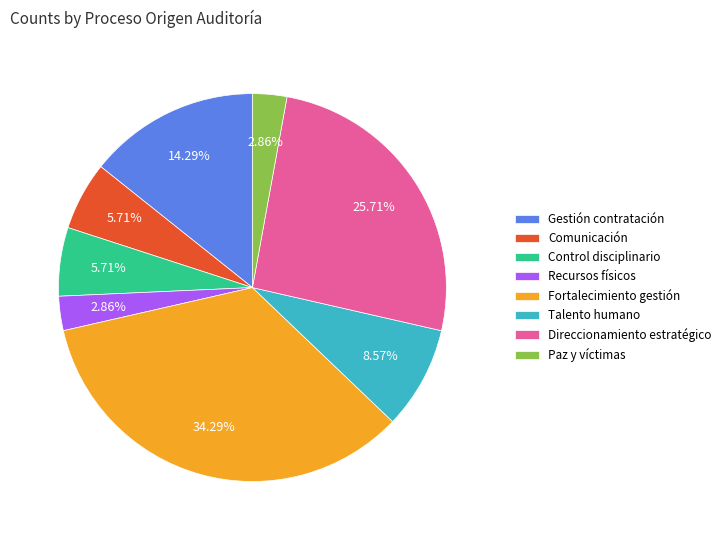

Does any single category account for the majority?

No